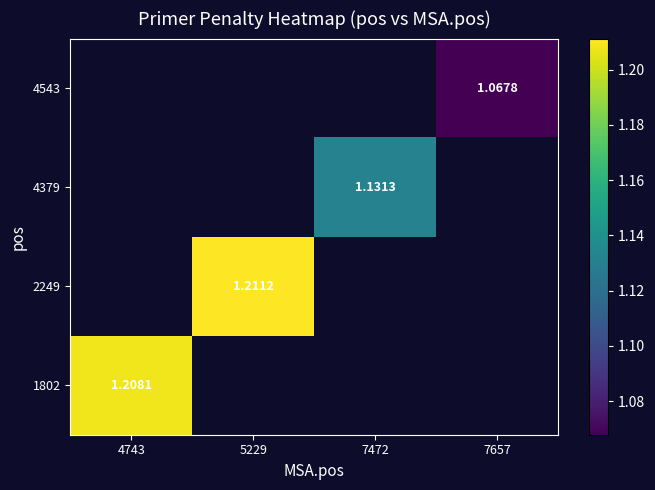

Between 7657 and 7472, which is larger?

7472